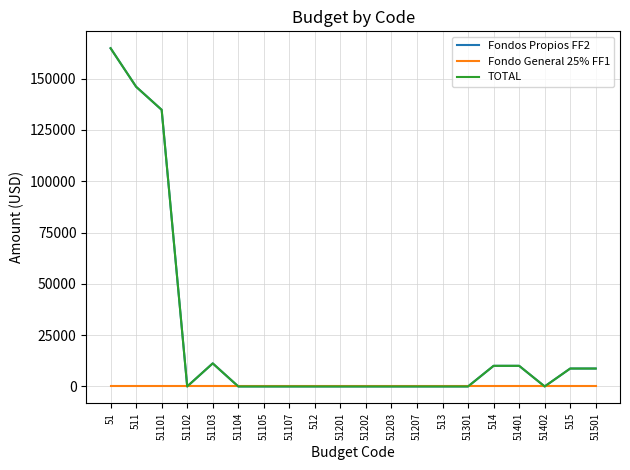

Does the chart have visible grid lines?

Yes